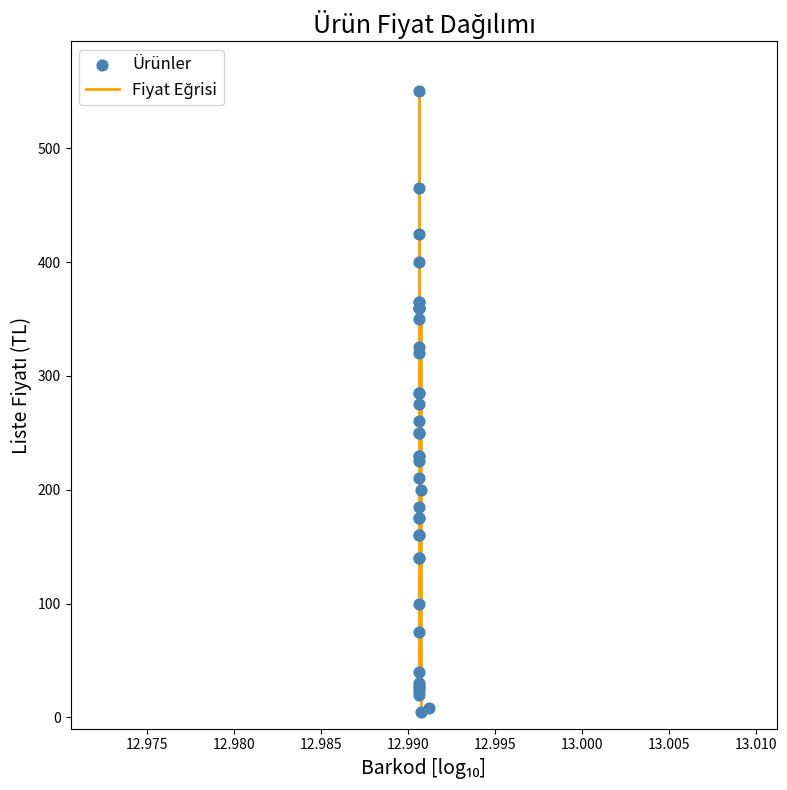

What is the maximum value shown in the chart?

550.0